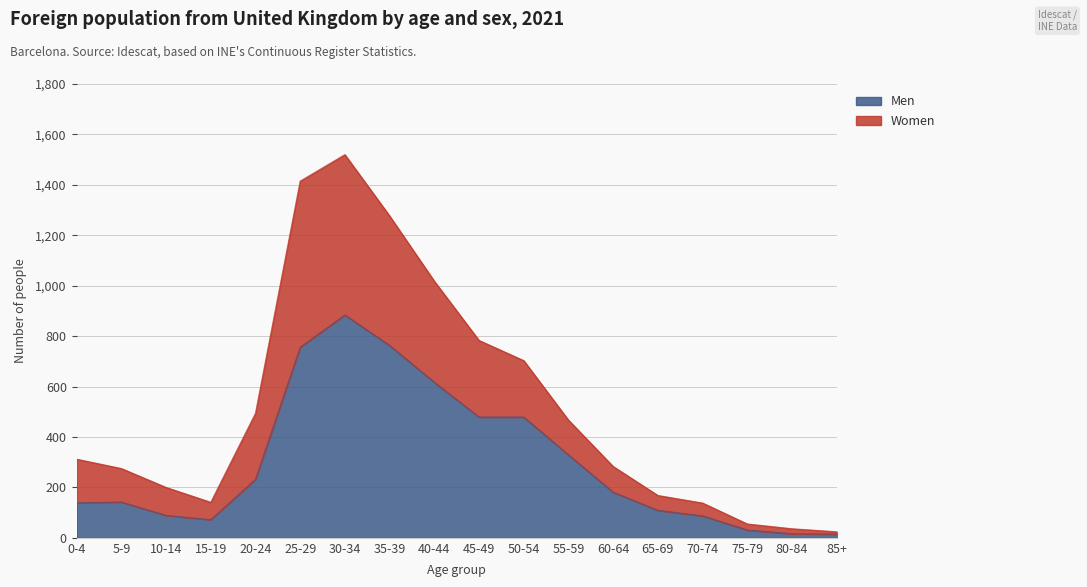

Reading right to left, what are all the values shown in this chart?

Men: 15	16	31	87	109	181	329	479	479	617	763	884	756	232	72	89	142	139
Women: 24	36	55	138	168	283	467	703	783	1018	1277	1520	1415	494	141	200	275	312